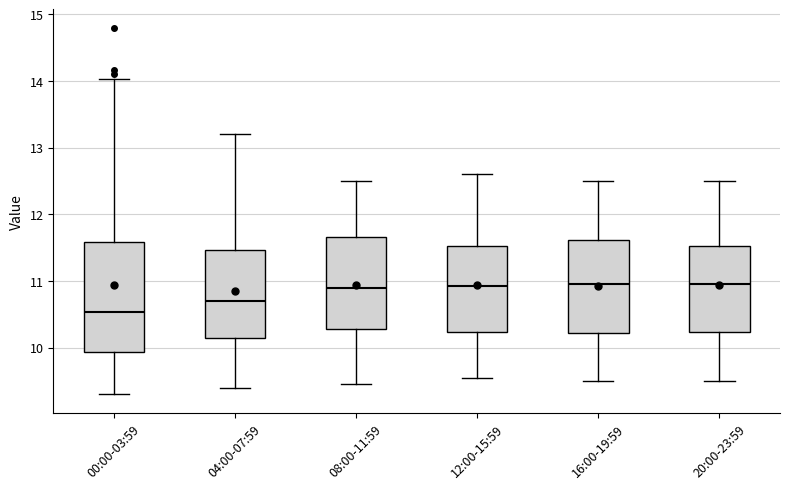

Reading left to right, transcribe this box plot: for each box, give where its median line is, the range the box spans, and where its two whiskers end, as read against the y-axis. The values are not printed on the chart, so give them approximately, as read against the axis.

00:00-03:59: median 10.5, box 9.9 to 11.6, whiskers 9.3 to 14.0
04:00-07:59: median 10.7, box 10.2 to 11.5, whiskers 9.4 to 13.2
08:00-11:59: median 10.9, box 10.3 to 11.7, whiskers 9.5 to 12.5
12:00-15:59: median 10.9, box 10.2 to 11.5, whiskers 9.6 to 12.6
16:00-19:59: median 11.0, box 10.2 to 11.6, whiskers 9.5 to 12.5
20:00-23:59: median 11.0, box 10.2 to 11.5, whiskers 9.5 to 12.5